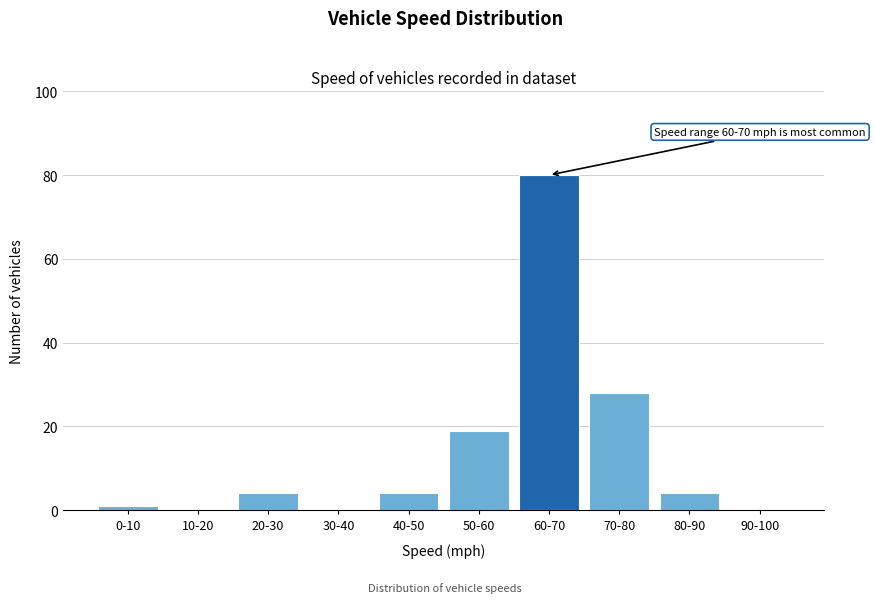

At which category does the chart reach its peak across all series?

60-70